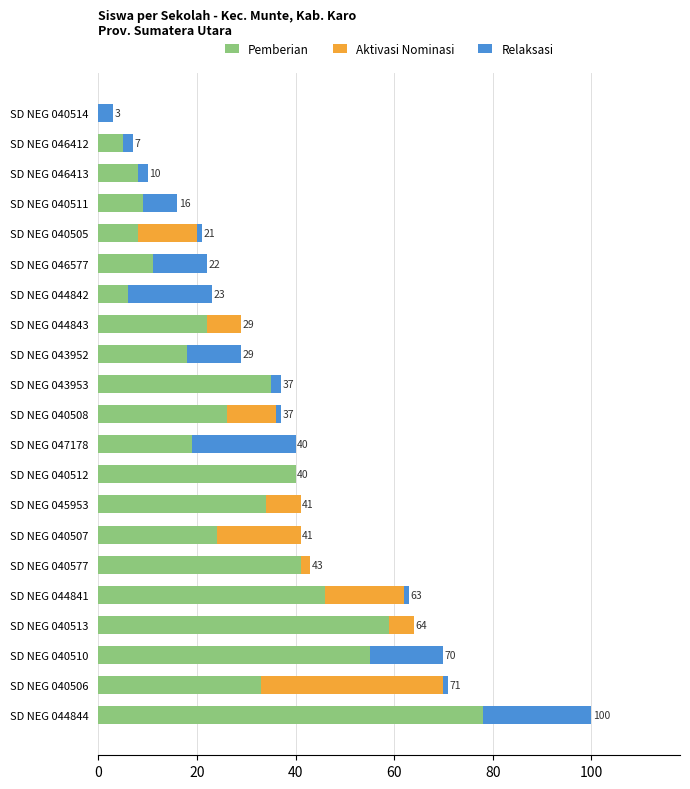

What value does the Pemberian series have at SD NEG 040513?

59